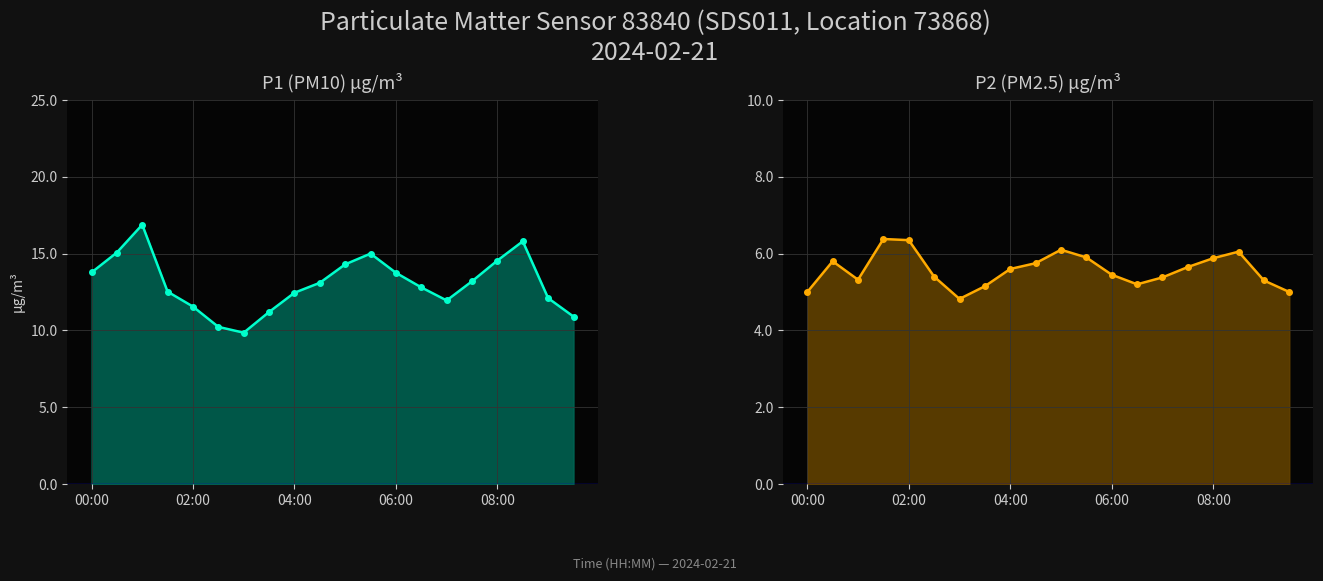

What is the value of the P1 point at the 1st from the left?

13.8